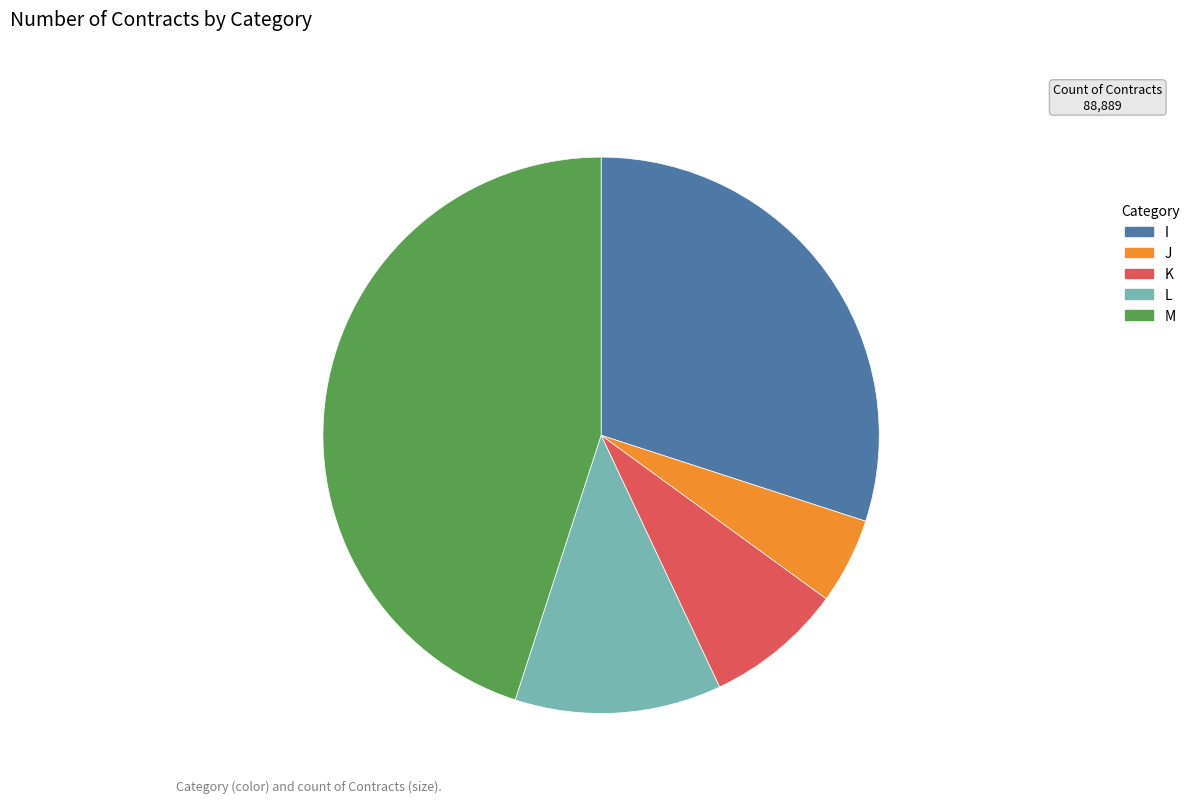

Which slice is the largest?

M